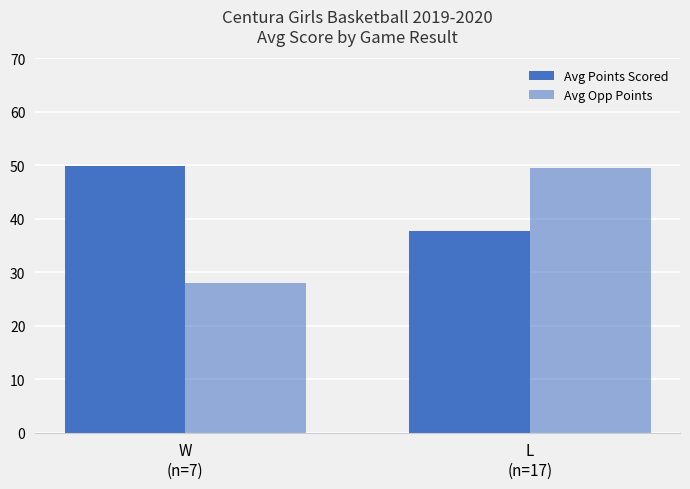

What is the sum of all Avg Points Scored values?

87.6